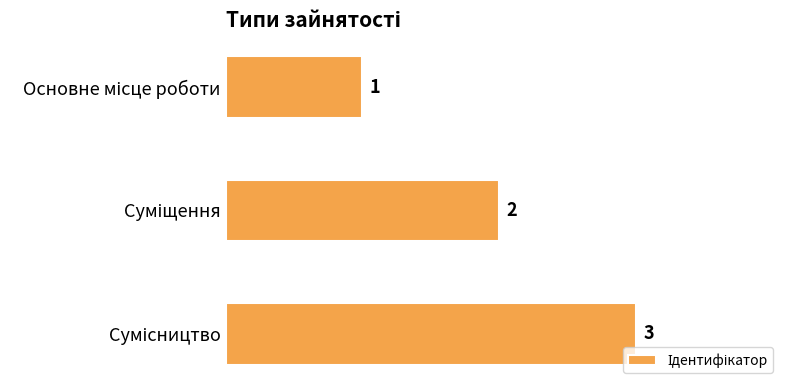

What is the smallest value displayed?

1